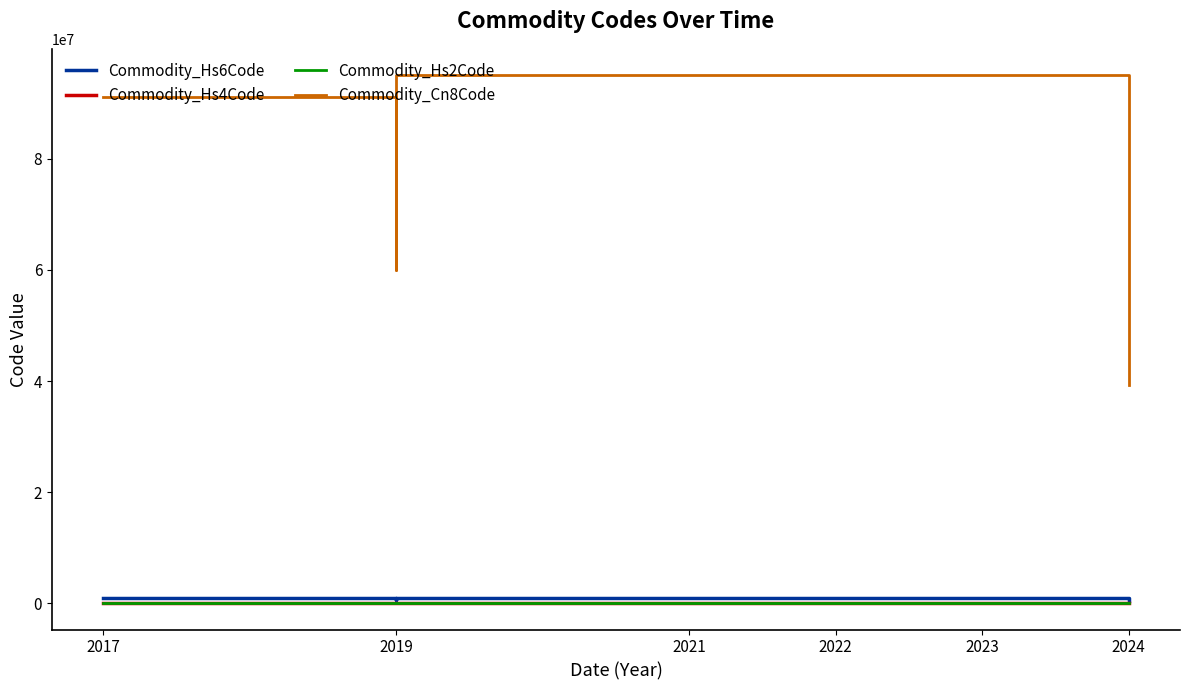

Which has a higher value, 2017 or 2019?

2019